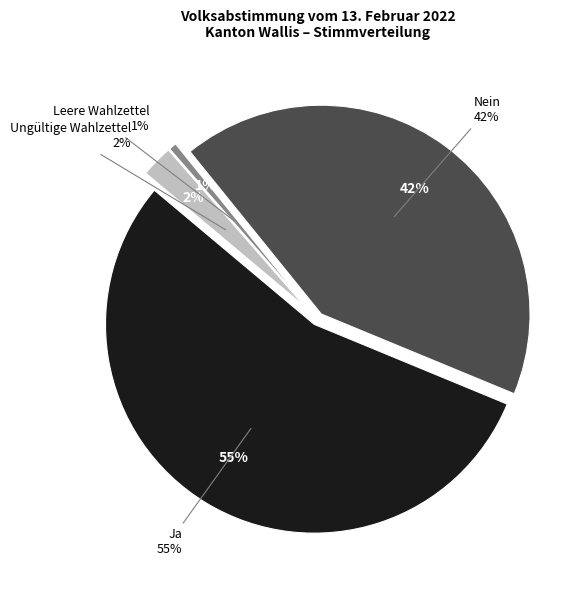

To the nearest percent, what portion does Ungültige Wahlzettel represent?

2%